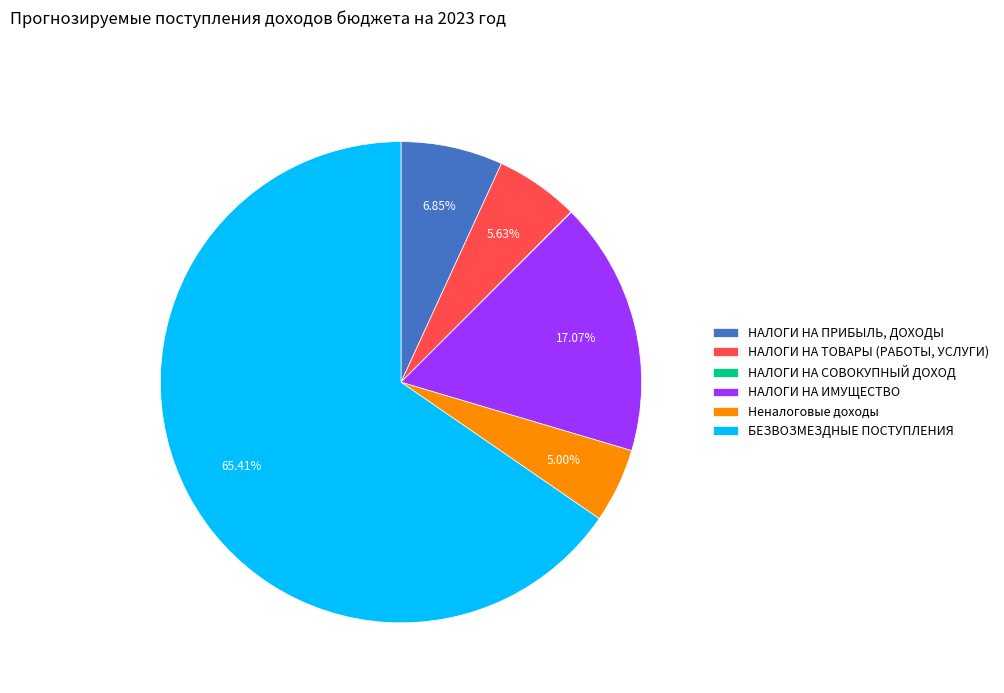

Is there any slice that represents more than half of the pie?

Yes